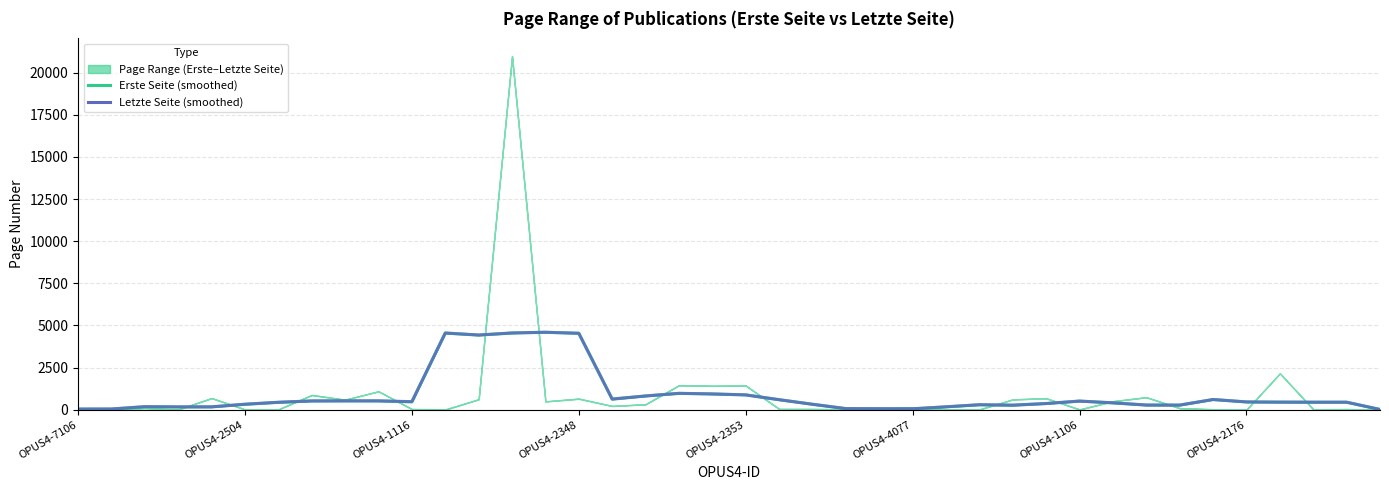

Which series changed the most between 10 and 24?

Letzte Seite (smoothed)